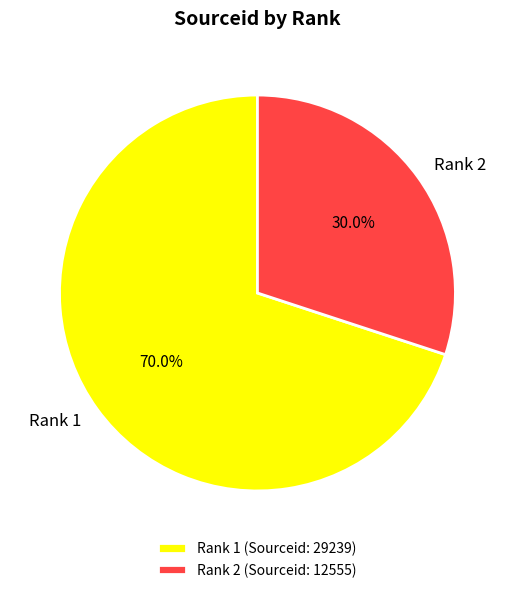

Do Rank 2 (Sourceid: 12555) and Rank 1 (Sourceid: 29239) together represent more than half of the pie?

Yes